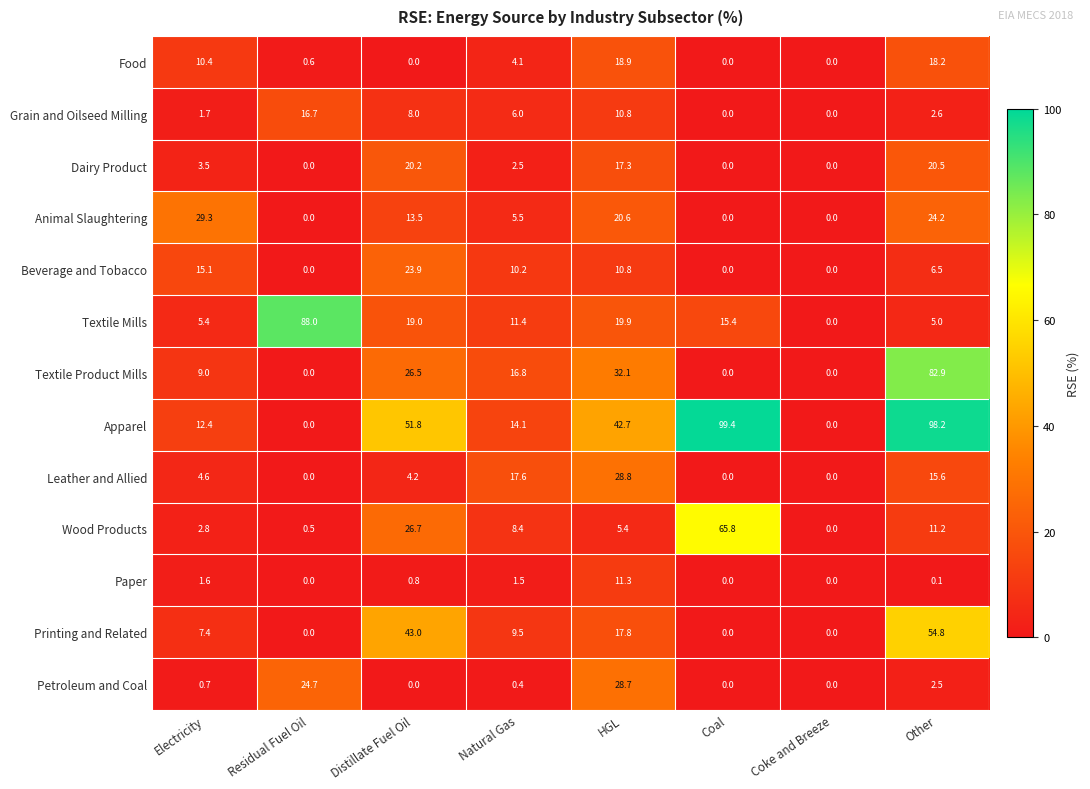

The Textile Product Mills series shows -29.6 at Coal. True or false?

False